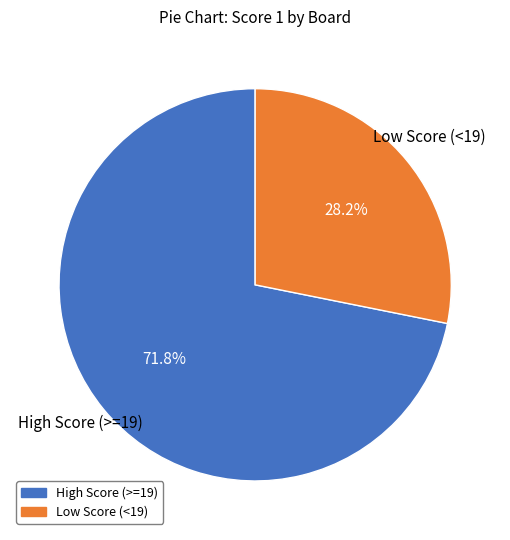

How many segments does this pie chart have?

2